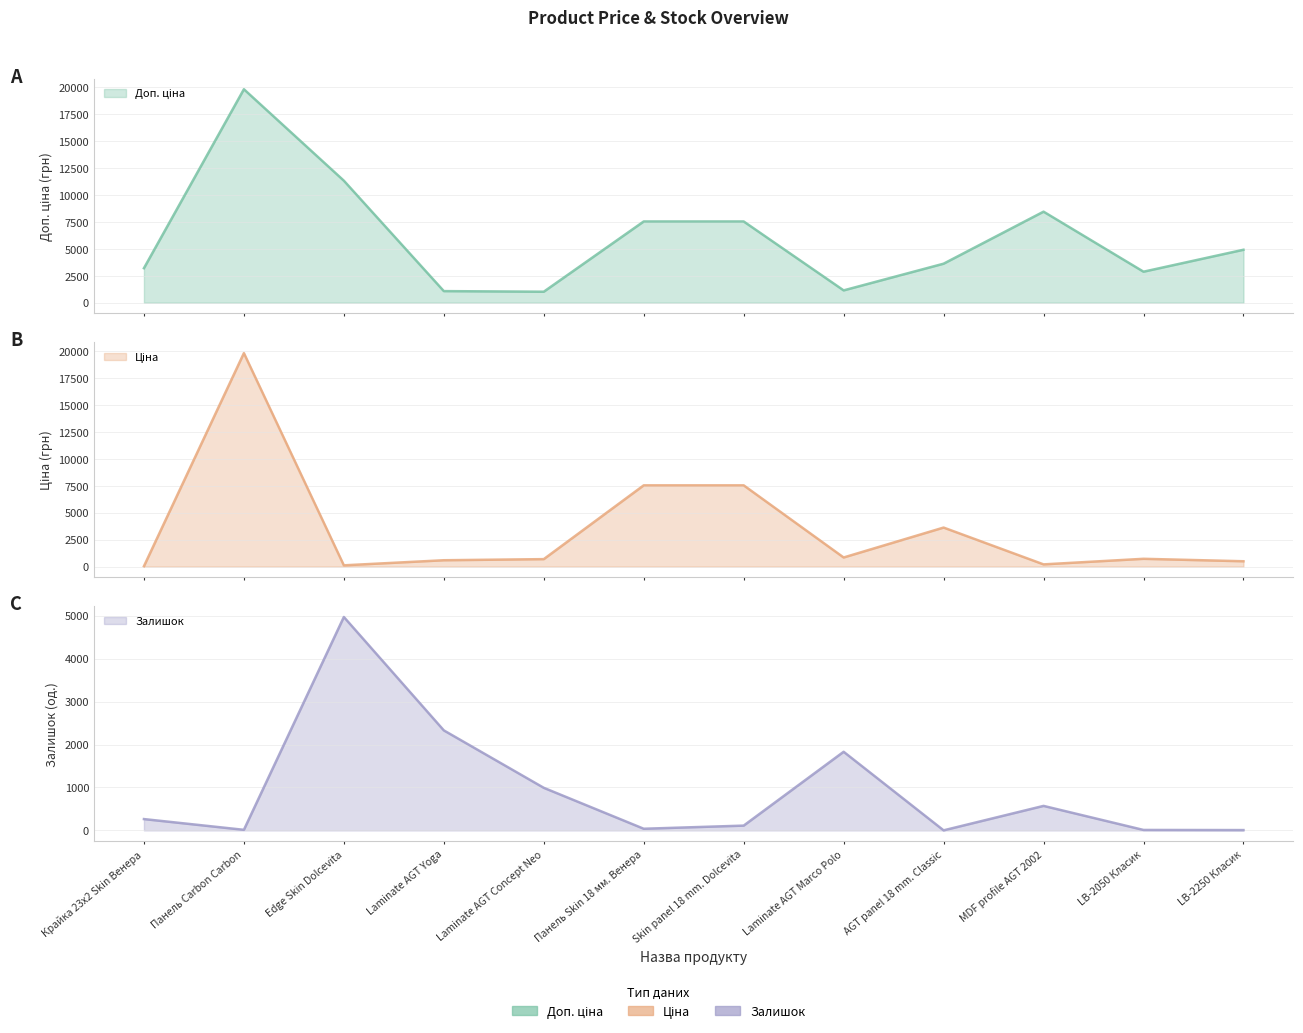

Where do Залишок (line) and Доп. ціна (line) first cross each other?

Edge Skin Dolcevita and Laminate AGT Yoga